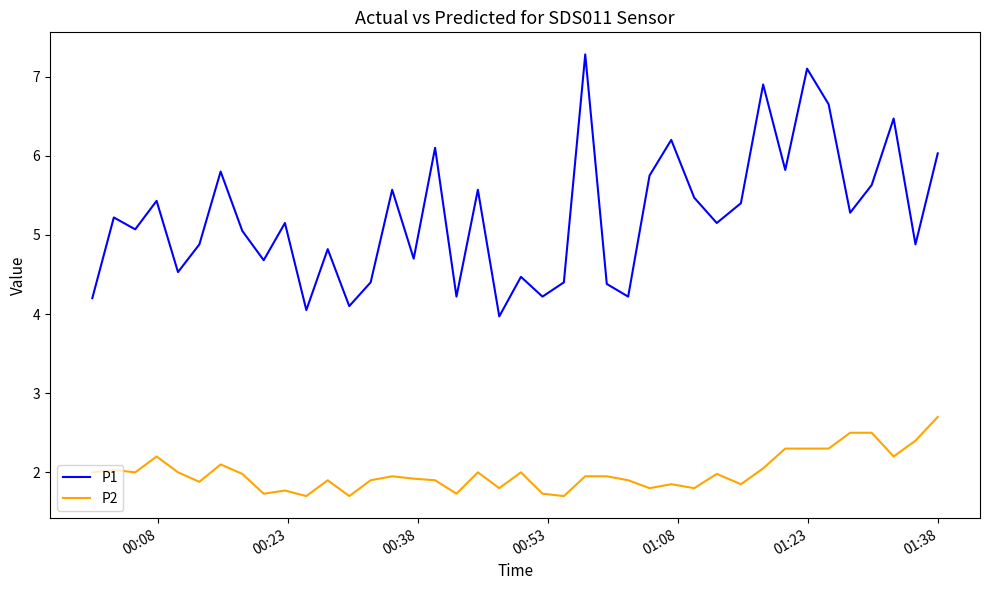

Which series has the widest spread of values?

P1